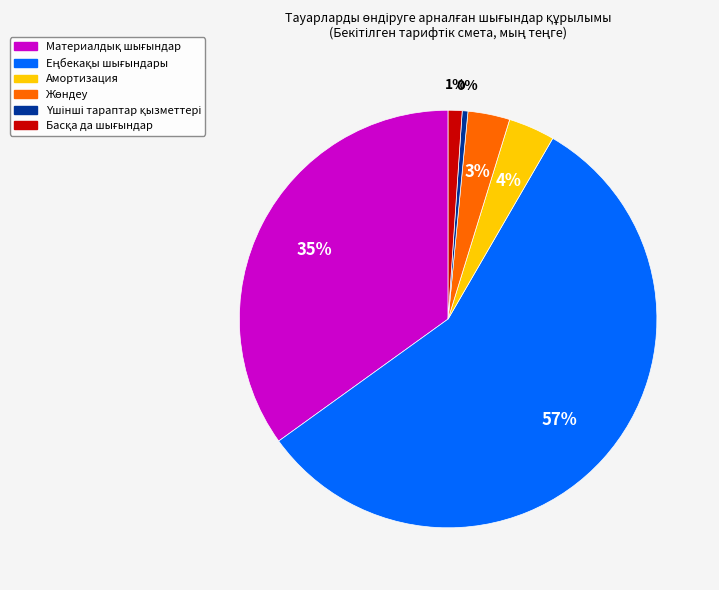

Is there a majority slice in this chart?

Yes